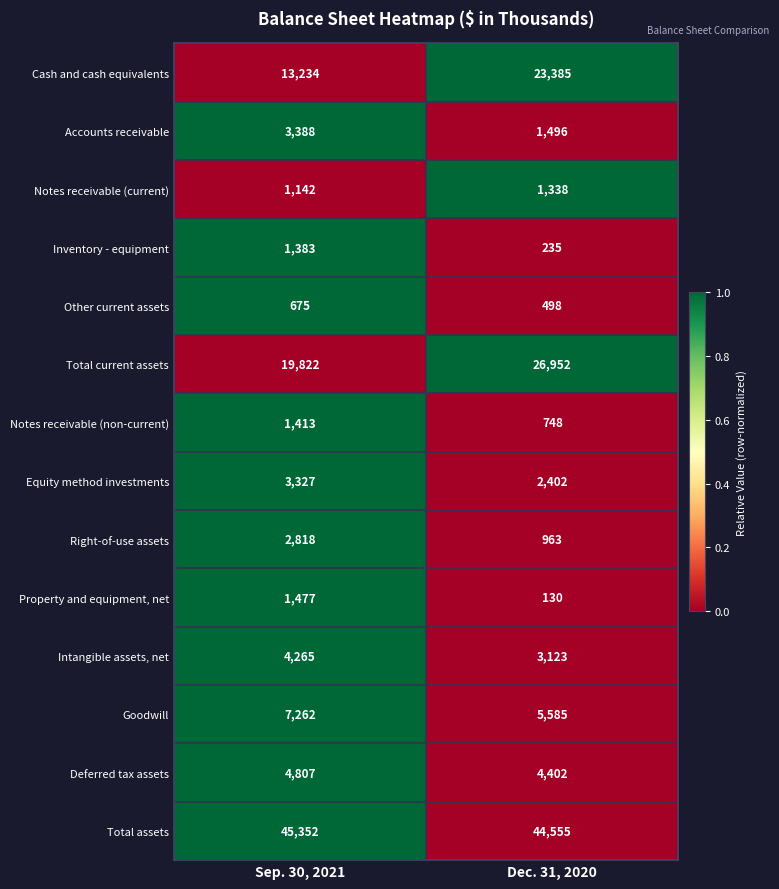

Reading right to left, extract all data points from this chart.

Cash and cash equivalents: Dec. 31, 2020=23385	Sep. 30, 2021=13234
Accounts receivable: Dec. 31, 2020=1496	Sep. 30, 2021=3388
Notes receivable (current): Dec. 31, 2020=1338	Sep. 30, 2021=1142
Inventory - equipment: Dec. 31, 2020=235	Sep. 30, 2021=1383
Other current assets: Dec. 31, 2020=498	Sep. 30, 2021=675
Total current assets: Dec. 31, 2020=26952	Sep. 30, 2021=19822
Notes receivable (non-current): Dec. 31, 2020=748	Sep. 30, 2021=1413
Equity method investments: Dec. 31, 2020=2402	Sep. 30, 2021=3327
Right-of-use assets: Dec. 31, 2020=963	Sep. 30, 2021=2818
Property and equipment, net: Dec. 31, 2020=130	Sep. 30, 2021=1477
Intangible assets, net: Dec. 31, 2020=3123	Sep. 30, 2021=4265
Goodwill: Dec. 31, 2020=5585	Sep. 30, 2021=7262
Deferred tax assets: Dec. 31, 2020=4402	Sep. 30, 2021=4807
Total assets: Dec. 31, 2020=44555	Sep. 30, 2021=45352